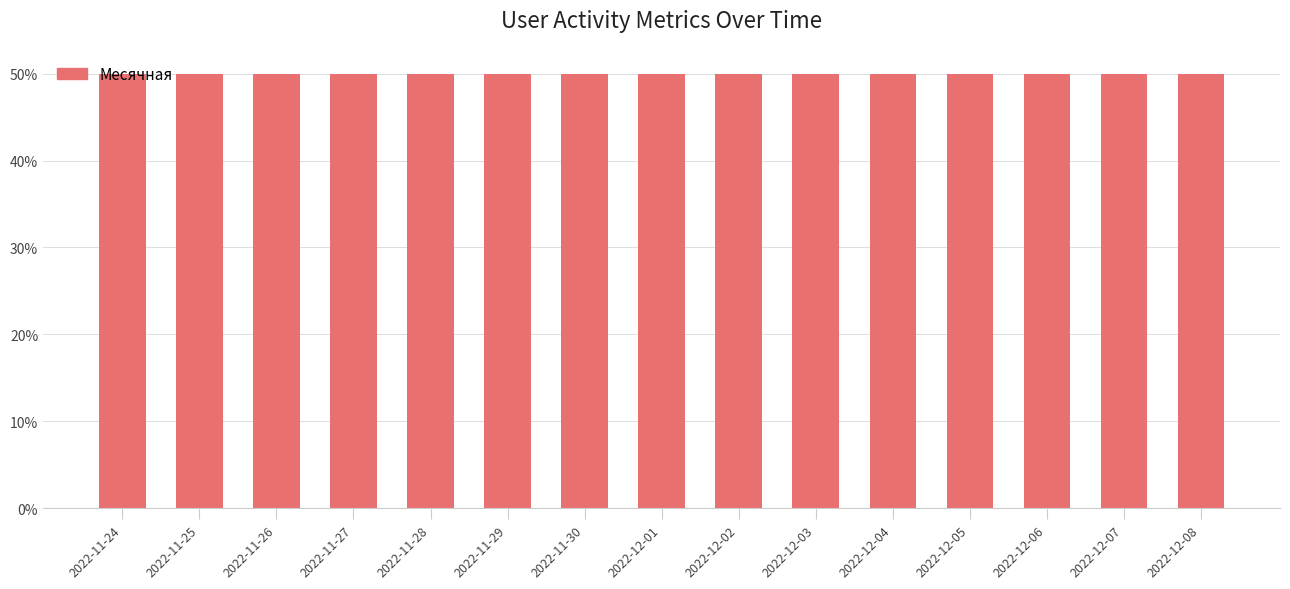

What position from the left is 2022-11-26?

3